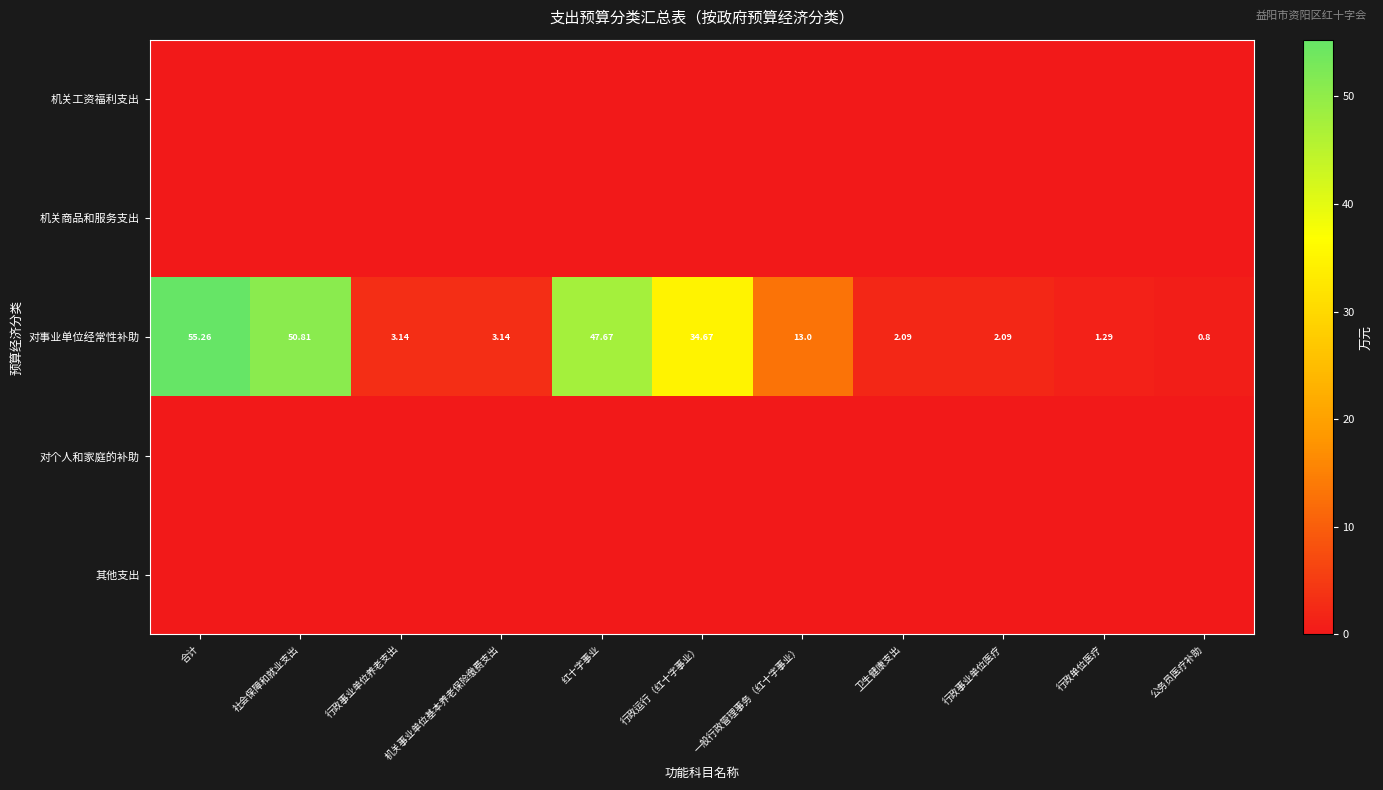

At which label does 对事业单位经常性补助 reach its minimum?

公务员医疗补助